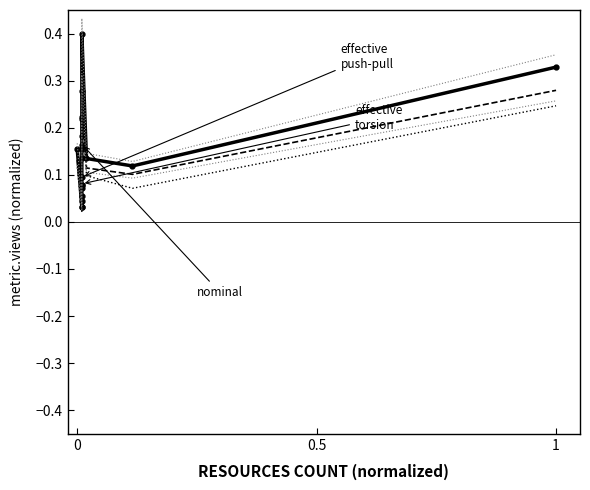

List the series in order of their overall mean, lowest first.

metric.views (nominal), metric.views (effective torsion), metric.views (effective push-pull)